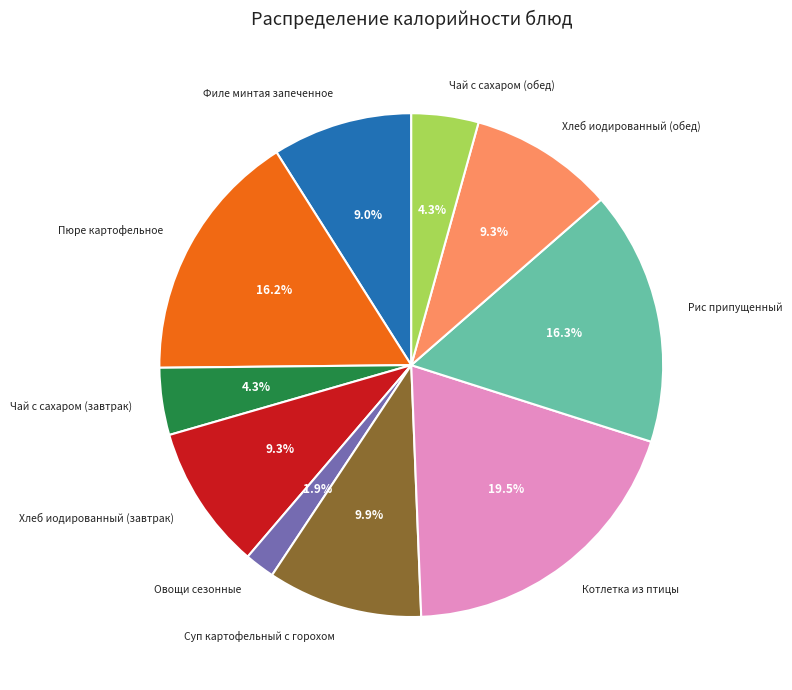

True or false: Чай с сахаром (завтрак) accounts for 4% of the total.

True